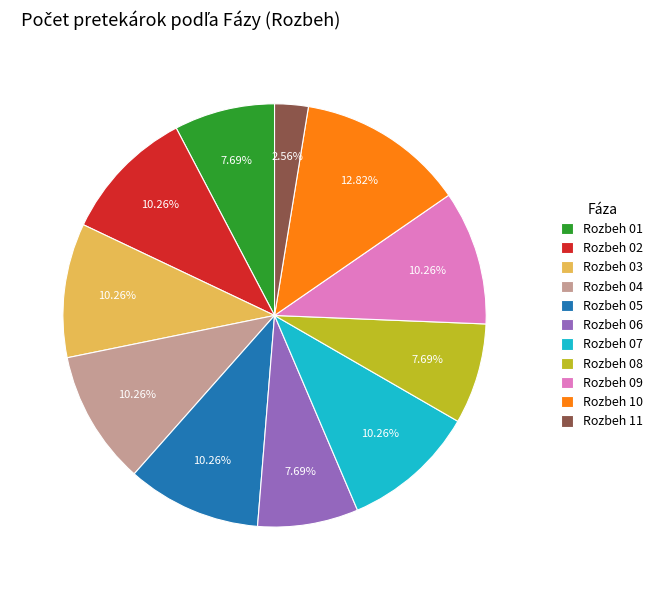

How many segments does this pie chart have?

11